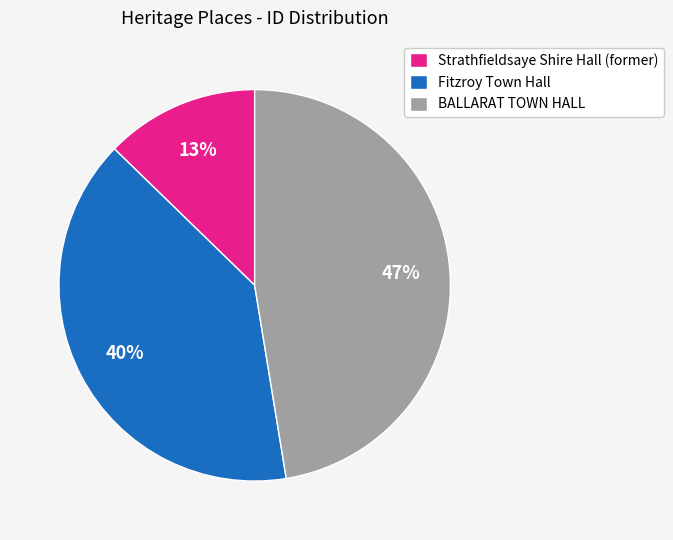

To the nearest percent, what is the combined percentage of BALLARAT TOWN HALL and Strathfieldsaye Shire Hall (former)?

60%